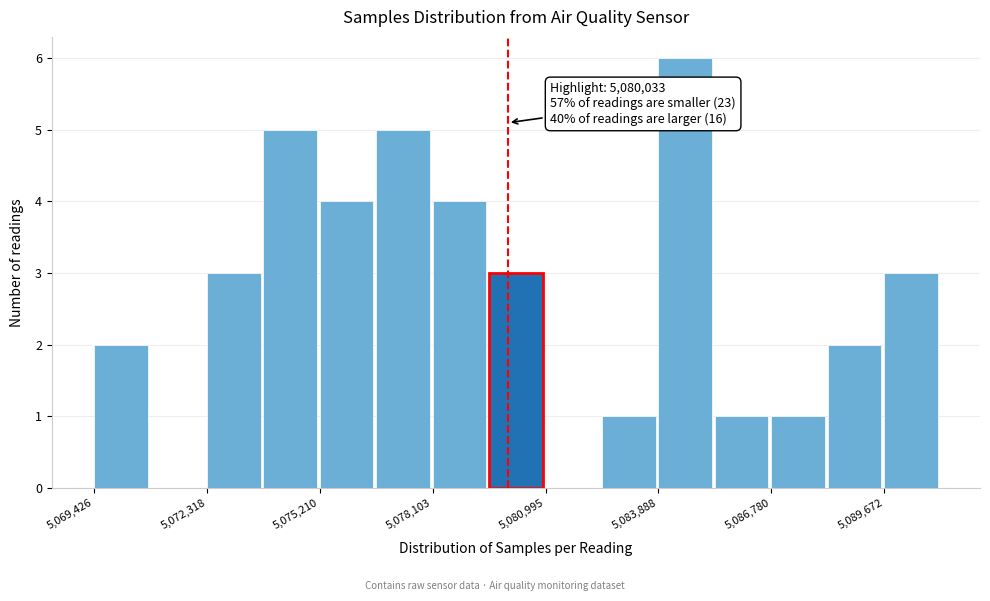

Read against the x-axis, roughly where is the centre of the tallest bar?

5084500